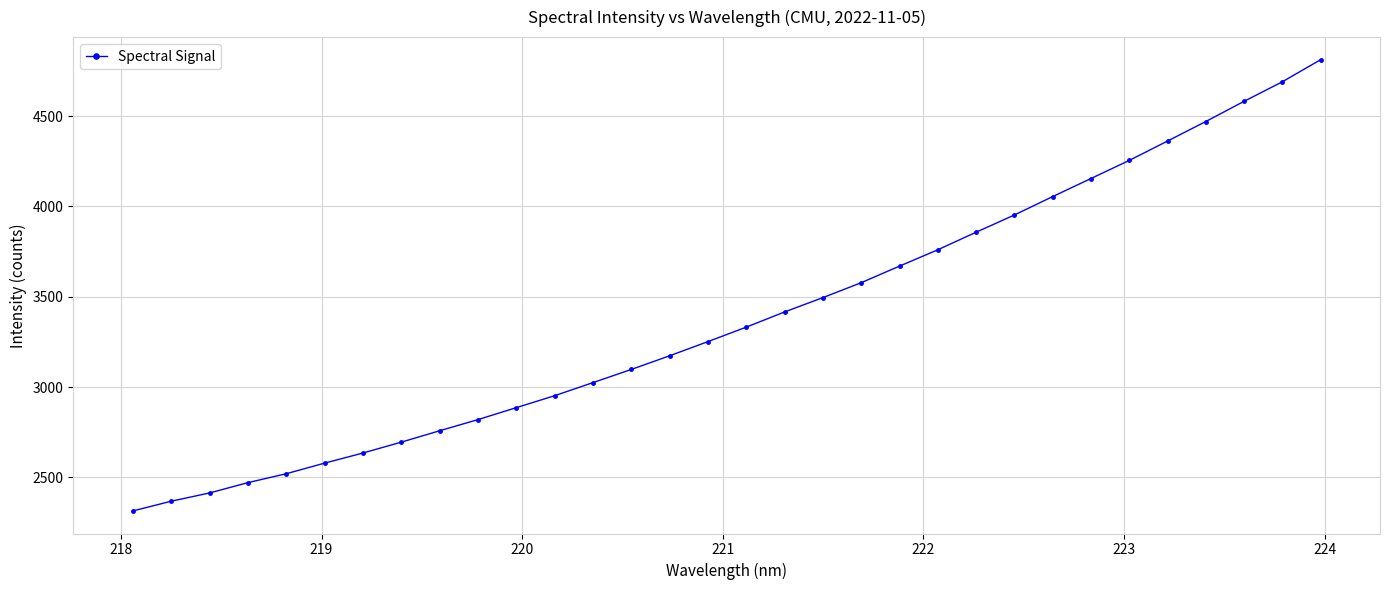

What is the difference between the maximum and minimum values?

2498.2